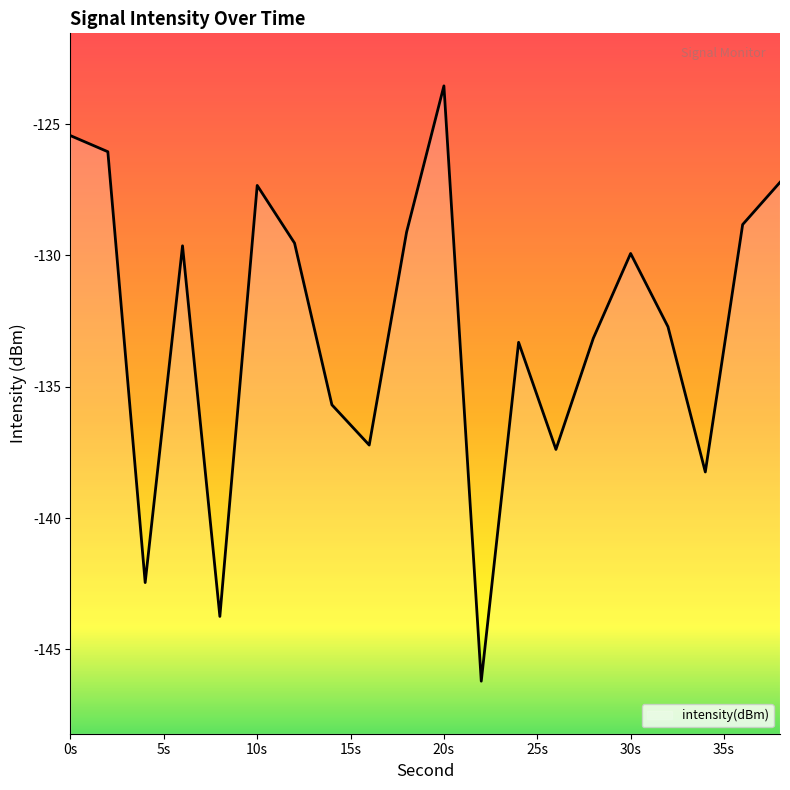

The value at 12 is -65.1. True or false?

False